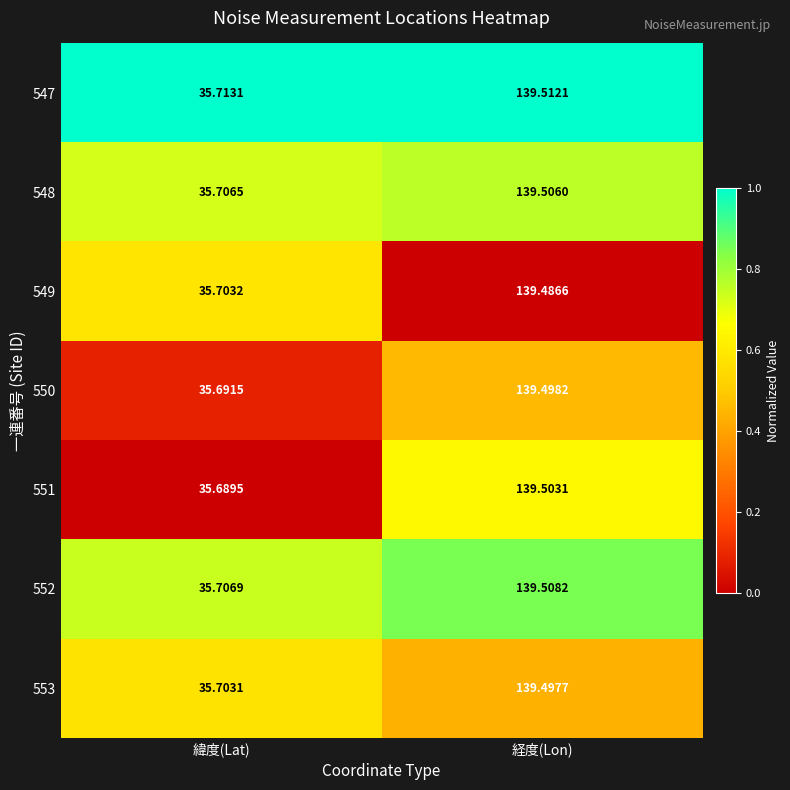

At which category is the sum across all series the highest?

経度(Lon)